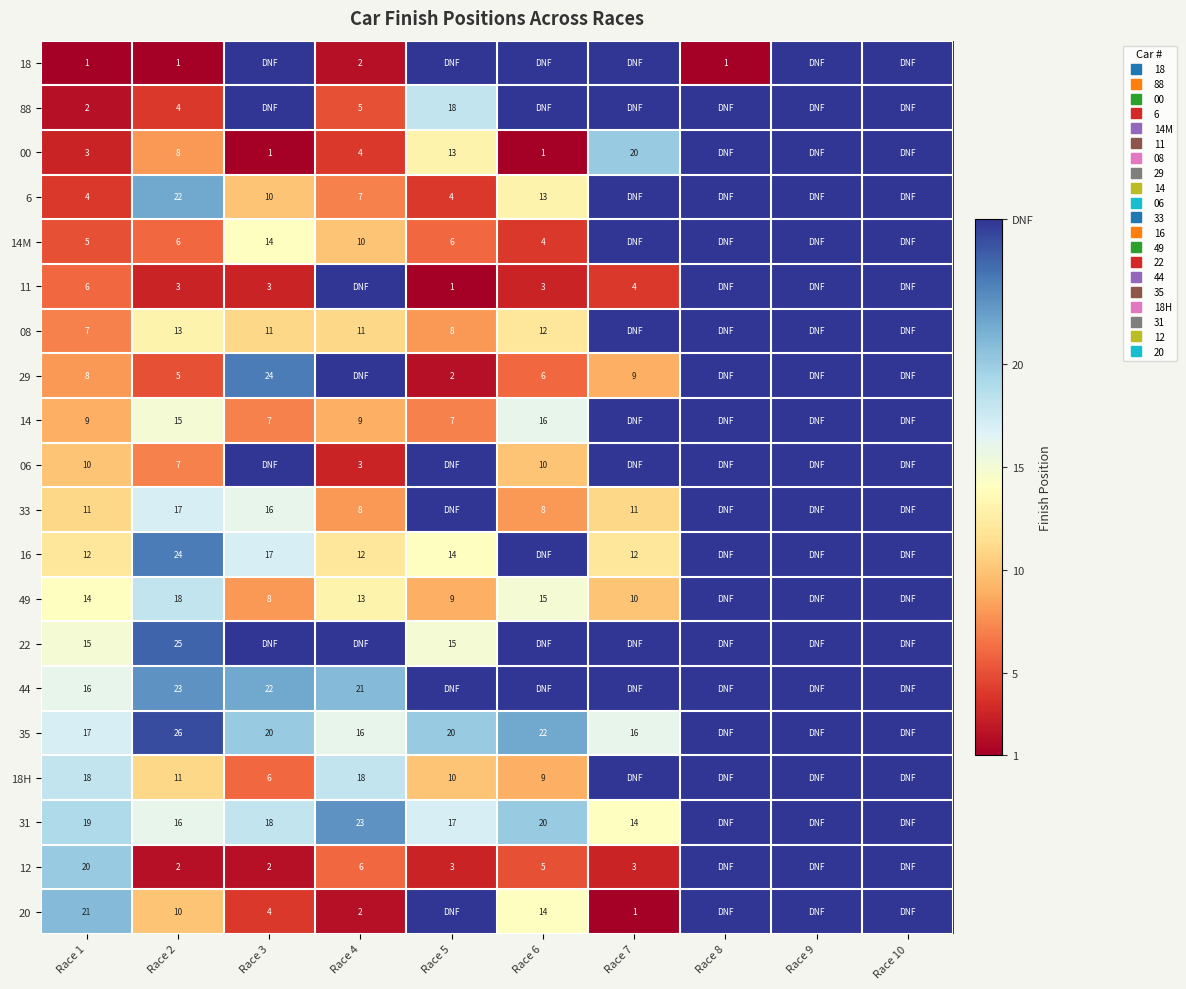

Which has a higher value, Race 8 or Race 2?

Race 8